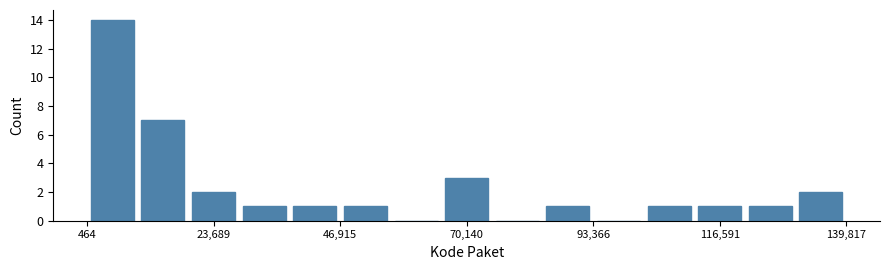

Read against the x-axis, roughly where is the centre of the tallest bar?

5000